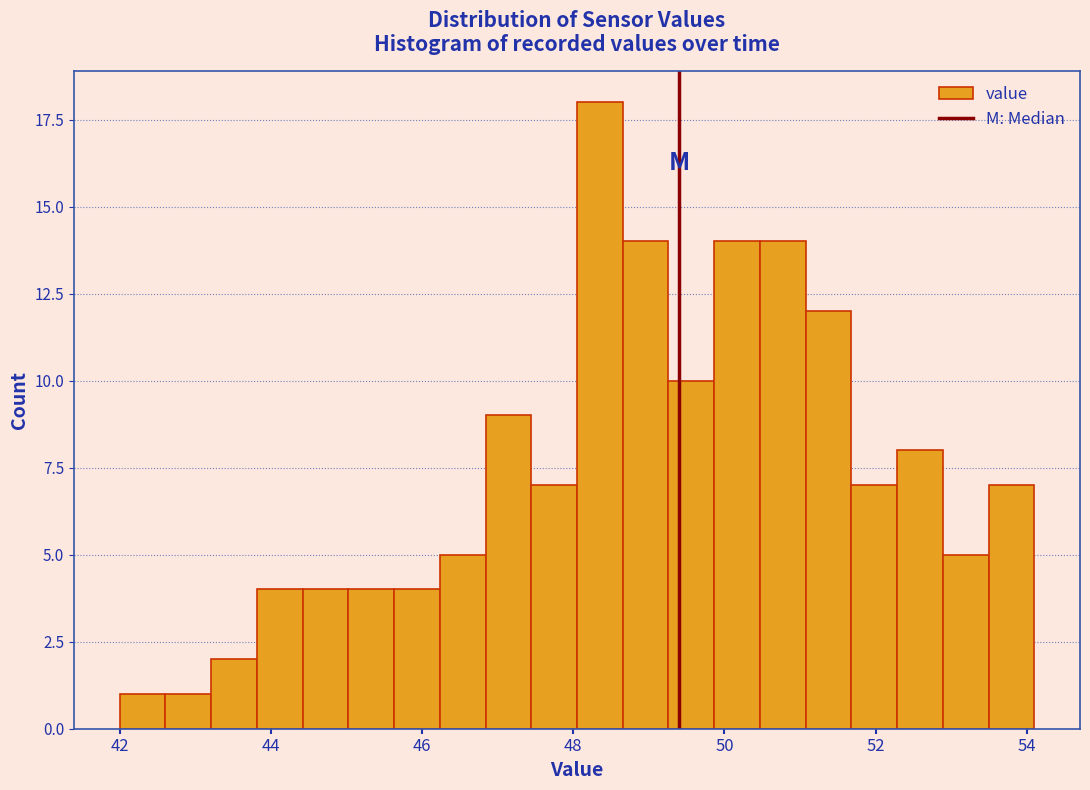

Around what value on the x-axis is the tallest bar? Give the approximate position of its centre, as read against the axis.

48.4